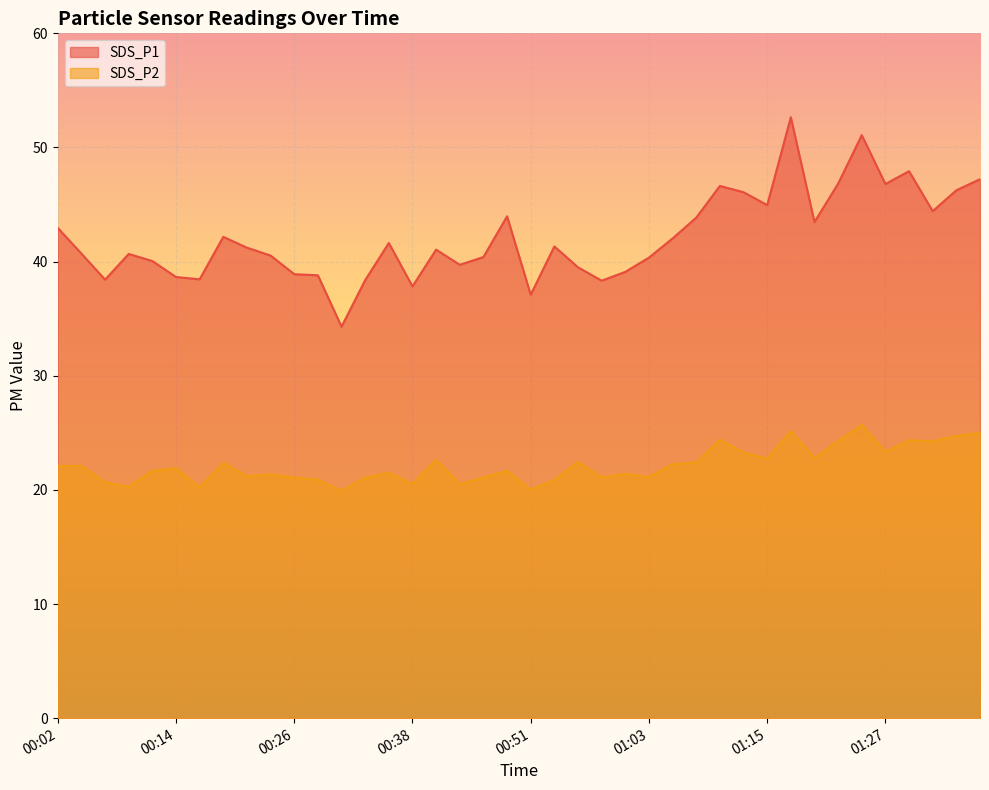

Which series changed the most between 01:13 and 01:20?

SDS_P1